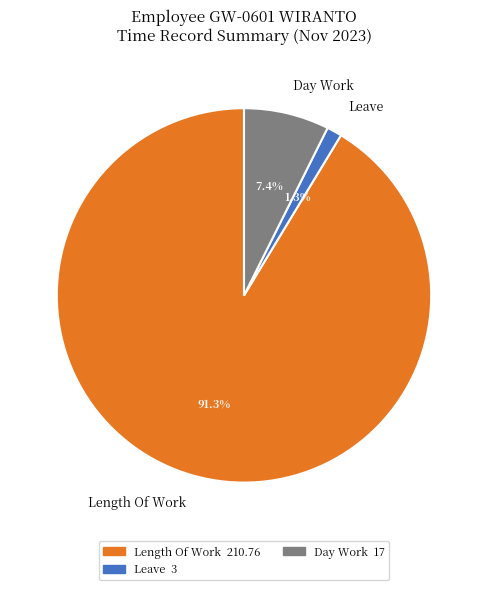

Is there any slice that represents more than half of the pie?

Yes